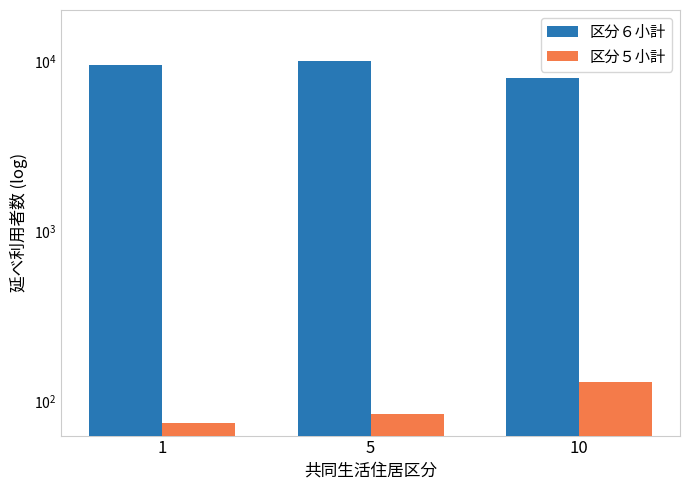

Rank the series by their average value, from highest to lowest.

区分６小計, 区分５小計